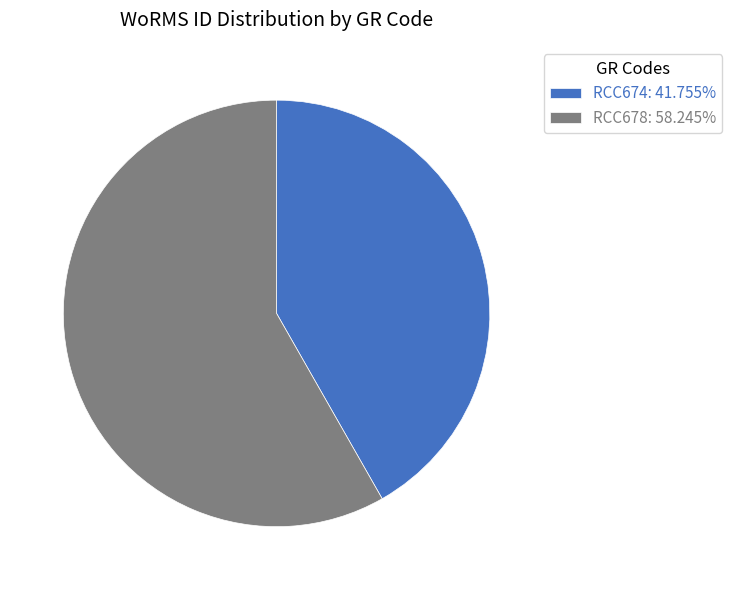

What is the ratio of the value at RCC678: 58.245% to the value at RCC674: 41.755%?

1.4